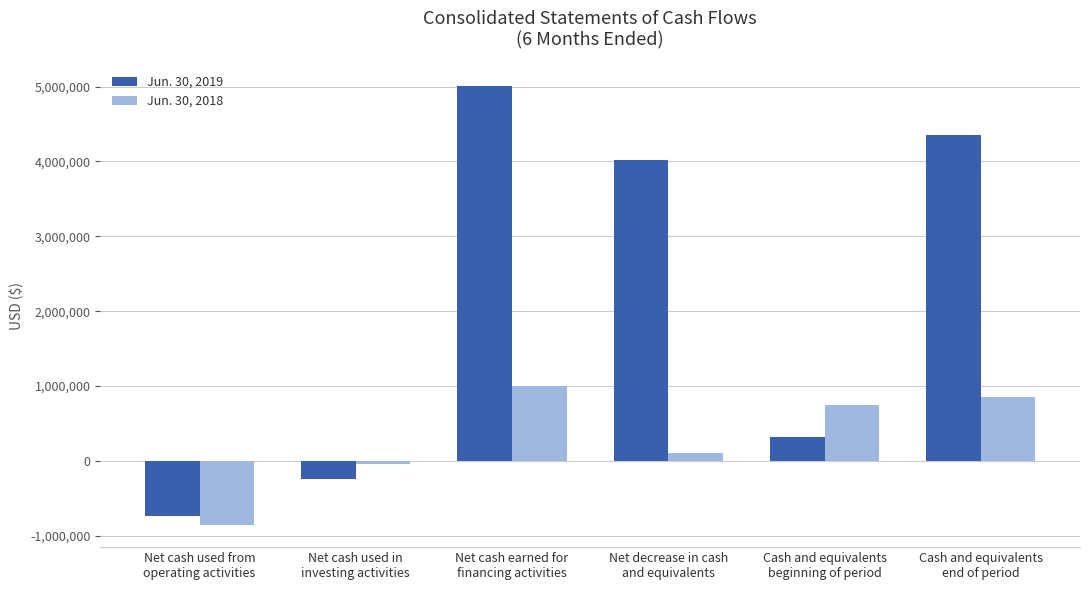

Which series has the widest spread of values?

Jun. 30, 2019